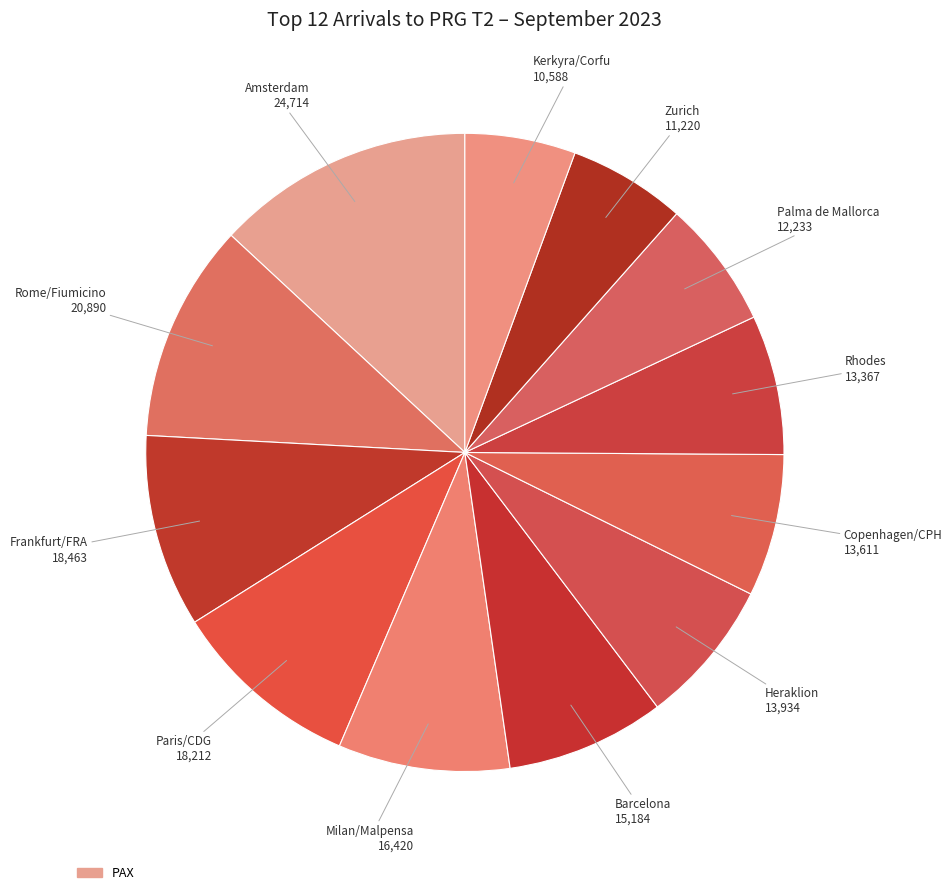

How many slices are in this pie chart?

12